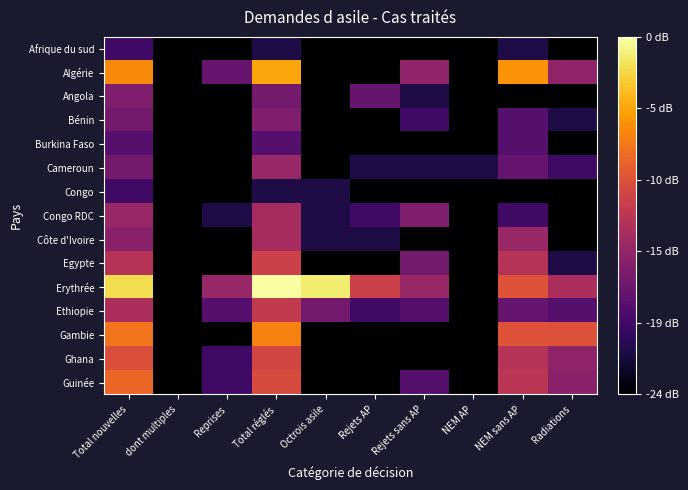

Reading left to right, extract all data points from this chart.

Afrique du sud: Total nouvelles=4.8	dont multiples=0.0	Reprises=0.0	Total réglés=3.0	Octrois asile=0.0	Rejets AP=0.0	Rejets sans AP=0.0	NEM AP=0.0	NEM sans AP=3.0	Radiations=0.0
Algérie: Total nouvelles=18.0	dont multiples=0.0	Reprises=7.0	Total réglés=19.4	Octrois asile=0.0	Rejets AP=0.0	Rejets sans AP=9.5	NEM AP=0.0	NEM sans AP=18.5	Radiations=9.5
Angola: Total nouvelles=8.5	dont multiples=0.0	Reprises=0.0	Total réglés=7.8	Octrois asile=0.0	Rejets AP=7.0	Rejets sans AP=3.0	NEM AP=0.0	NEM sans AP=0.0	Radiations=0.0
Bénin: Total nouvelles=7.8	dont multiples=0.0	Reprises=0.0	Total réglés=8.5	Octrois asile=0.0	Rejets AP=0.0	Rejets sans AP=4.8	NEM AP=0.0	NEM sans AP=6.0	Radiations=3.0
Burkina Faso: Total nouvelles=6.0	dont multiples=0.0	Reprises=0.0	Total réglés=6.0	Octrois asile=0.0	Rejets AP=0.0	Rejets sans AP=0.0	NEM AP=0.0	NEM sans AP=6.0	Radiations=0.0
Cameroun: Total nouvelles=7.8	dont multiples=0.0	Reprises=0.0	Total réglés=10.0	Octrois asile=0.0	Rejets AP=3.0	Rejets sans AP=3.0	NEM AP=3.0	NEM sans AP=7.0	Radiations=4.8
Congo: Total nouvelles=4.8	dont multiples=0.0	Reprises=0.0	Total réglés=3.0	Octrois asile=3.0	Rejets AP=0.0	Rejets sans AP=0.0	NEM AP=0.0	NEM sans AP=0.0	Radiations=0.0
Congo RDC: Total nouvelles=10.0	dont multiples=0.0	Reprises=3.0	Total réglés=10.8	Octrois asile=3.0	Rejets AP=4.8	Rejets sans AP=8.5	NEM AP=0.0	NEM sans AP=4.8	Radiations=0.0
Côte d'Ivoire: Total nouvelles=9.0	dont multiples=0.0	Reprises=0.0	Total réglés=10.8	Octrois asile=3.0	Rejets AP=3.0	Rejets sans AP=0.0	NEM AP=0.0	NEM sans AP=10.0	Radiations=0.0
Egypte: Total nouvelles=11.8	dont multiples=0.0	Reprises=0.0	Total réglés=13.2	Octrois asile=0.0	Rejets AP=0.0	Rejets sans AP=7.8	NEM AP=0.0	NEM sans AP=11.8	Radiations=3.0
Erythrée: Total nouvelles=22.1	dont multiples=0.0	Reprises=10.0	Total réglés=24.2	Octrois asile=22.9	Rejets AP=13.2	Rejets sans AP=10.0	NEM AP=0.0	NEM sans AP=14.6	Radiations=11.1
Ethiopie: Total nouvelles=11.1	dont multiples=0.0	Reprises=6.0	Total réglés=12.6	Octrois asile=7.8	Rejets AP=4.8	Rejets sans AP=6.0	NEM AP=0.0	NEM sans AP=7.0	Radiations=6.0
Gambie: Total nouvelles=16.8	dont multiples=0.0	Reprises=0.0	Total réglés=17.6	Octrois asile=0.0	Rejets AP=0.0	Rejets sans AP=0.0	NEM AP=0.0	NEM sans AP=14.6	Radiations=14.6
Ghana: Total nouvelles=14.3	dont multiples=0.0	Reprises=4.8	Total réglés=13.6	Octrois asile=0.0	Rejets AP=0.0	Rejets sans AP=0.0	NEM AP=0.0	NEM sans AP=11.8	Radiations=9.5
Guinée: Total nouvelles=15.9	dont multiples=0.0	Reprises=4.8	Total réglés=14.1	Octrois asile=0.0	Rejets AP=0.0	Rejets sans AP=6.0	NEM AP=0.0	NEM sans AP=12.0	Radiations=9.0